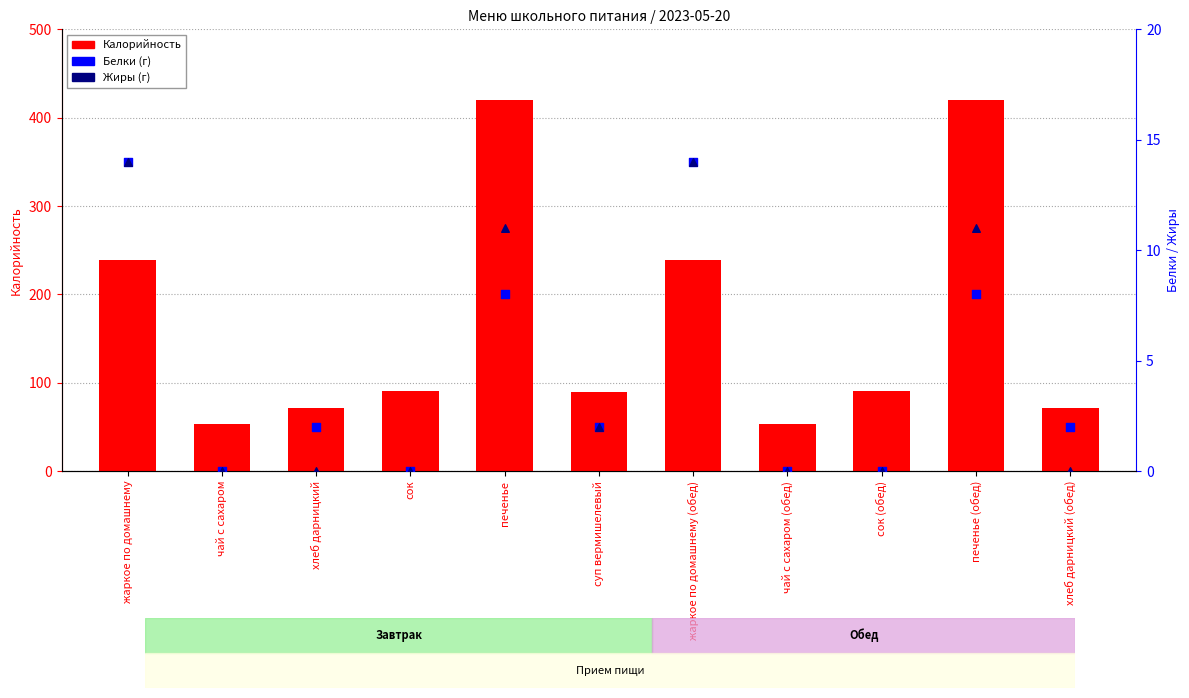

Which series reaches the minimum Y coordinate?

Белки